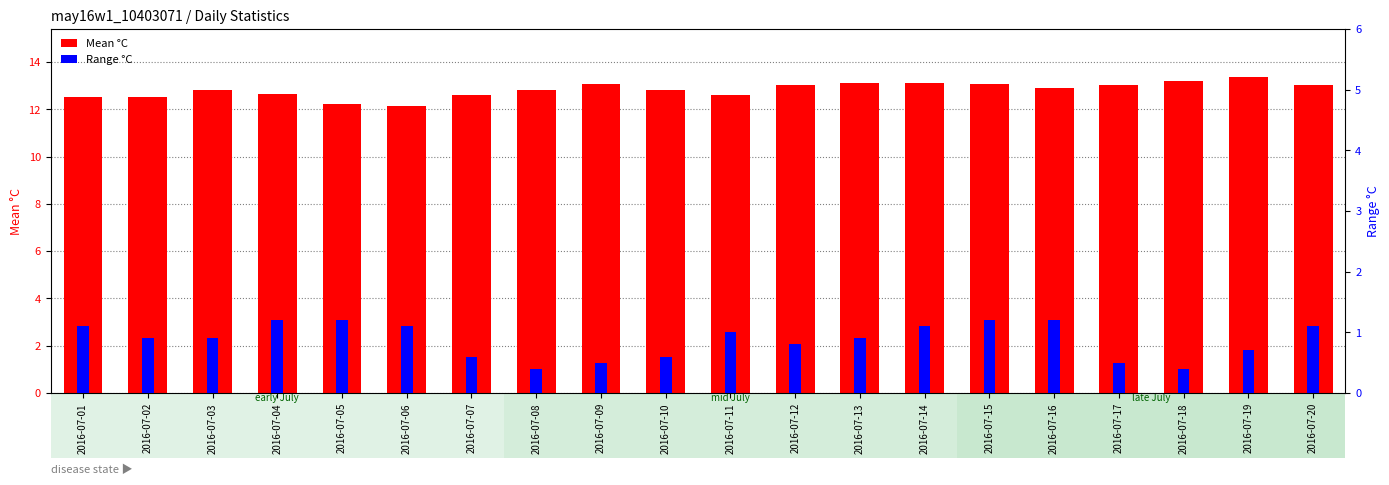

Is it true that Mean °C equals 17.7 at 2016-07-07?

False